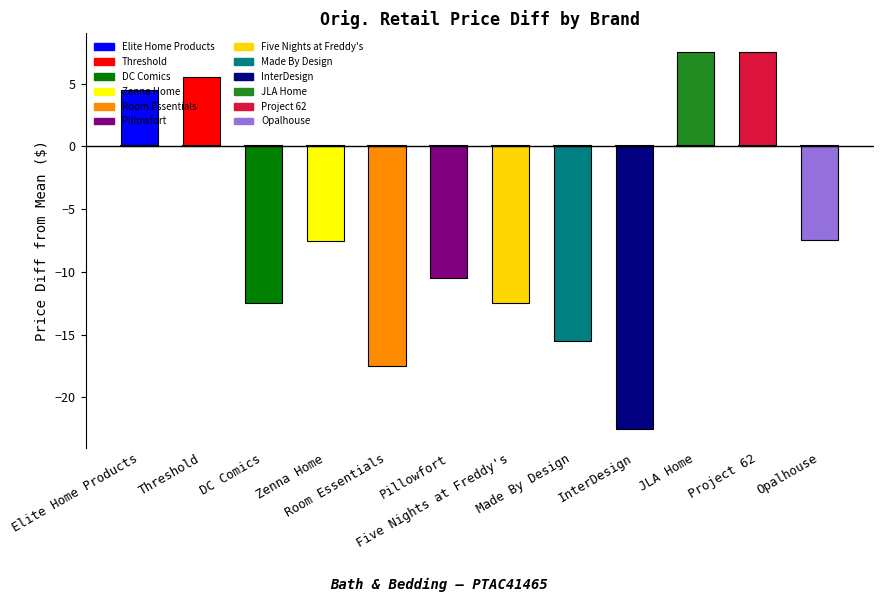

Reading left to right, transcribe all the data shown in this chart.

Elite Home Products=4.5	Threshold=5.5	DC Comics=-12.5	Zenna Home=-7.5	Room Essentials=-17.5	Pillowfort=-10.5	Five Nights at Freddy's=-12.5	Made By Design=-15.5	InterDesign=-22.5	JLA Home=7.5	Project 62=7.5	Opalhouse=-7.5